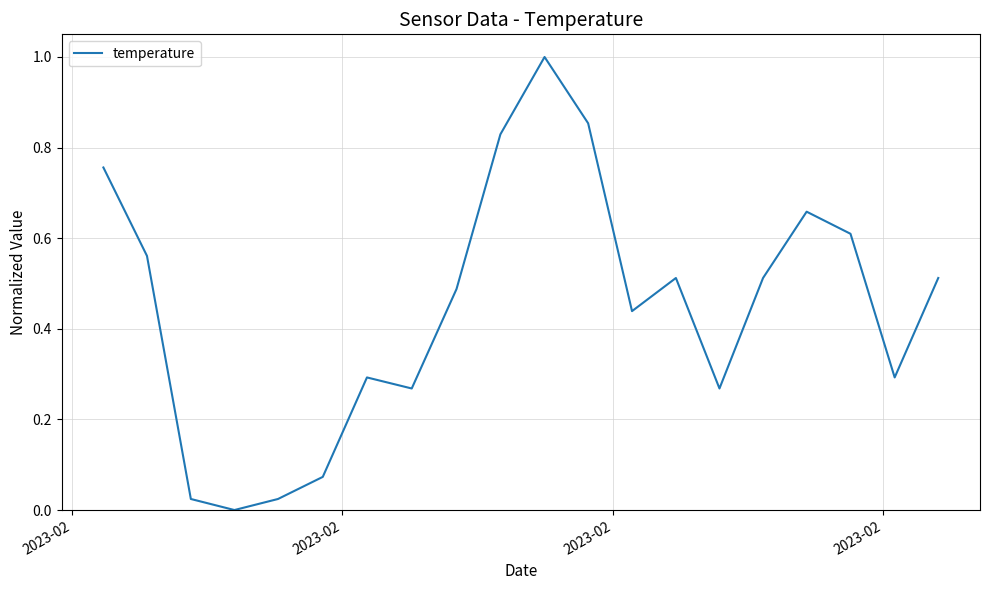

What is the maximum value shown in the chart?

1.0